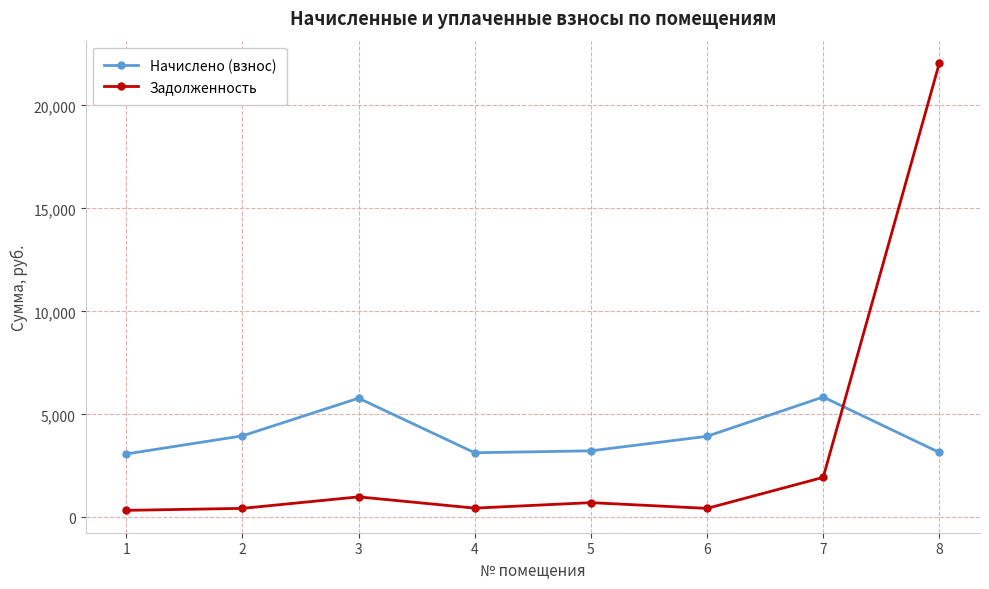

Is the value of Задолженность at 1 greater than the value of Начислено (взнос) at 1?

No